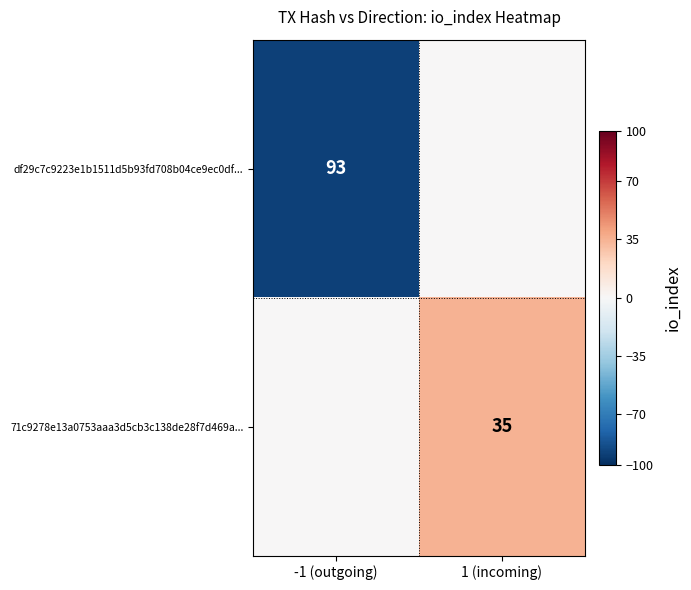

Is it true that df29c7c9223e1b1511d5b93fd708b04ce9ec0df... equals 93 at -1 (outgoing)?

True